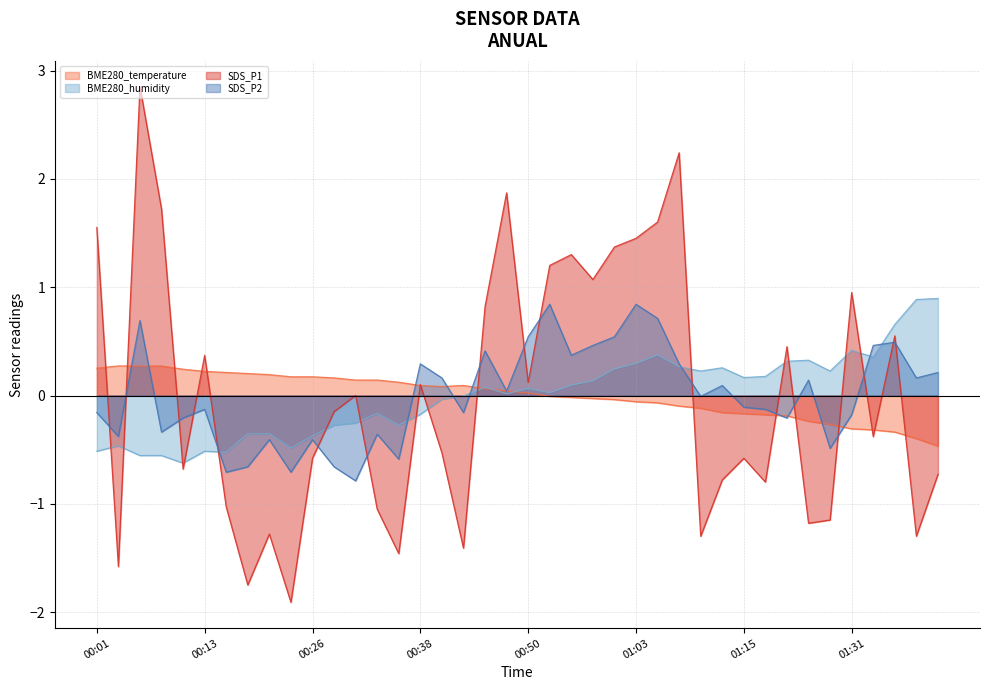

Between 00:40 and 01:00, which is larger?

00:40